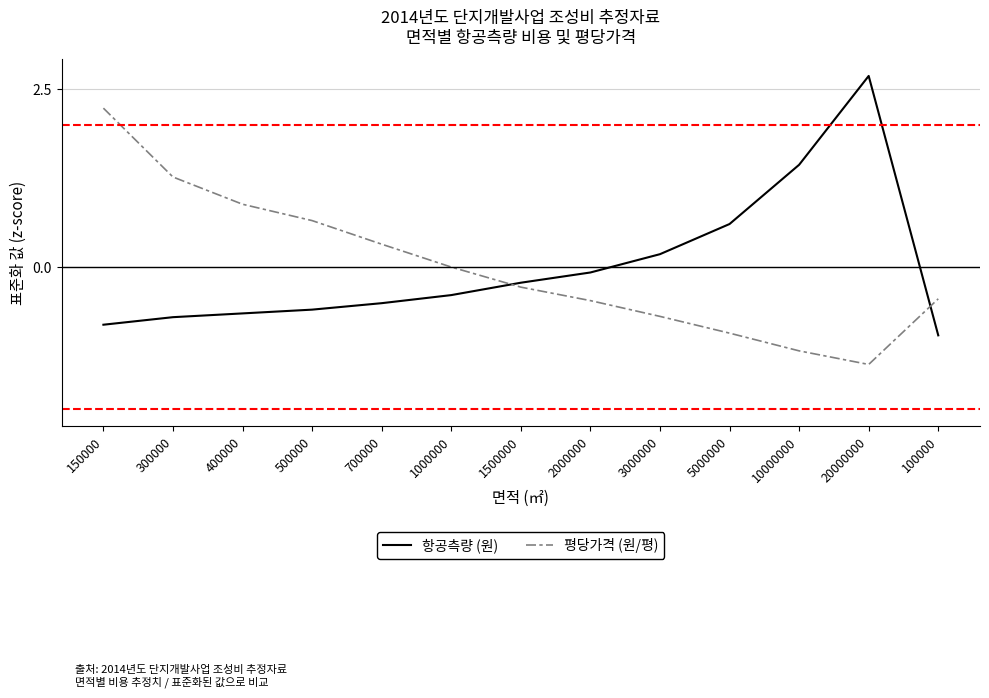

Between 150000 and 500000, which series saw the biggest shift?

평당가격 (원/평)